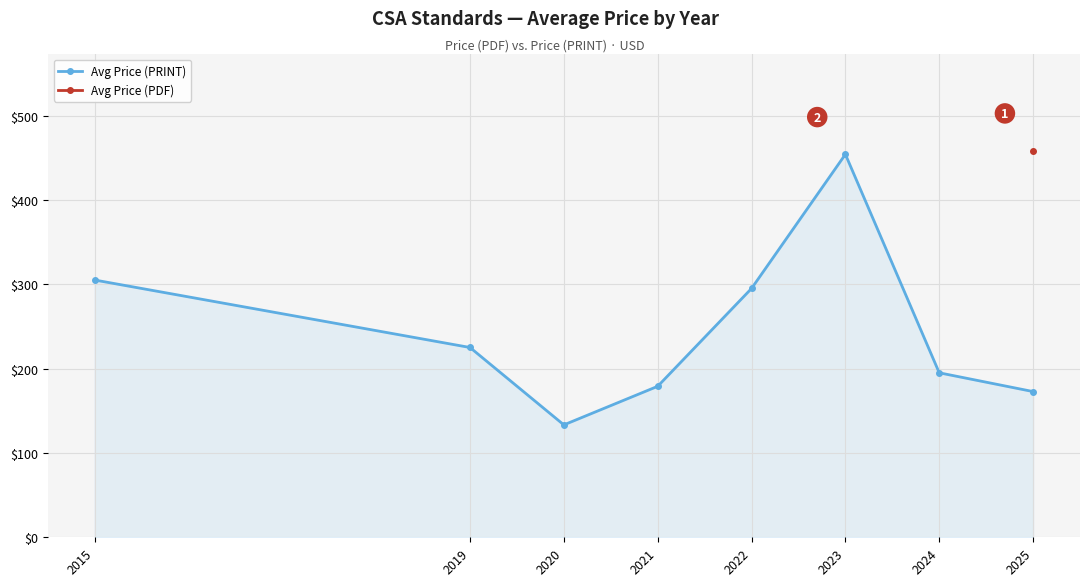

The value of Avg Price (PDF) at 2025 is 155.9. True or false?

False